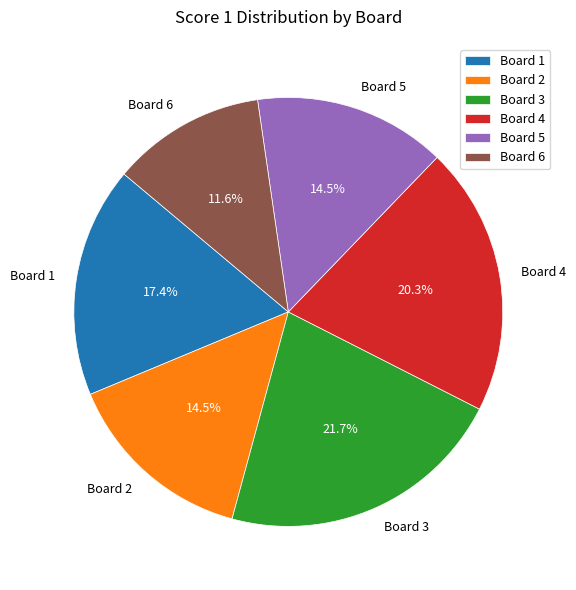

What portion of the pie excludes Board 1?

82.6%